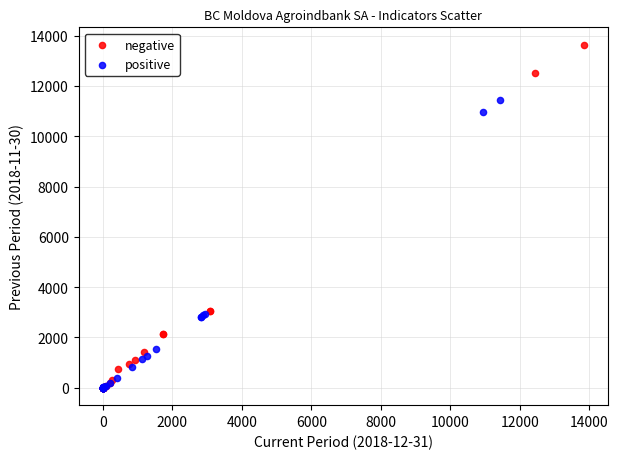

What are all the series names shown in the legend?

negative, positive